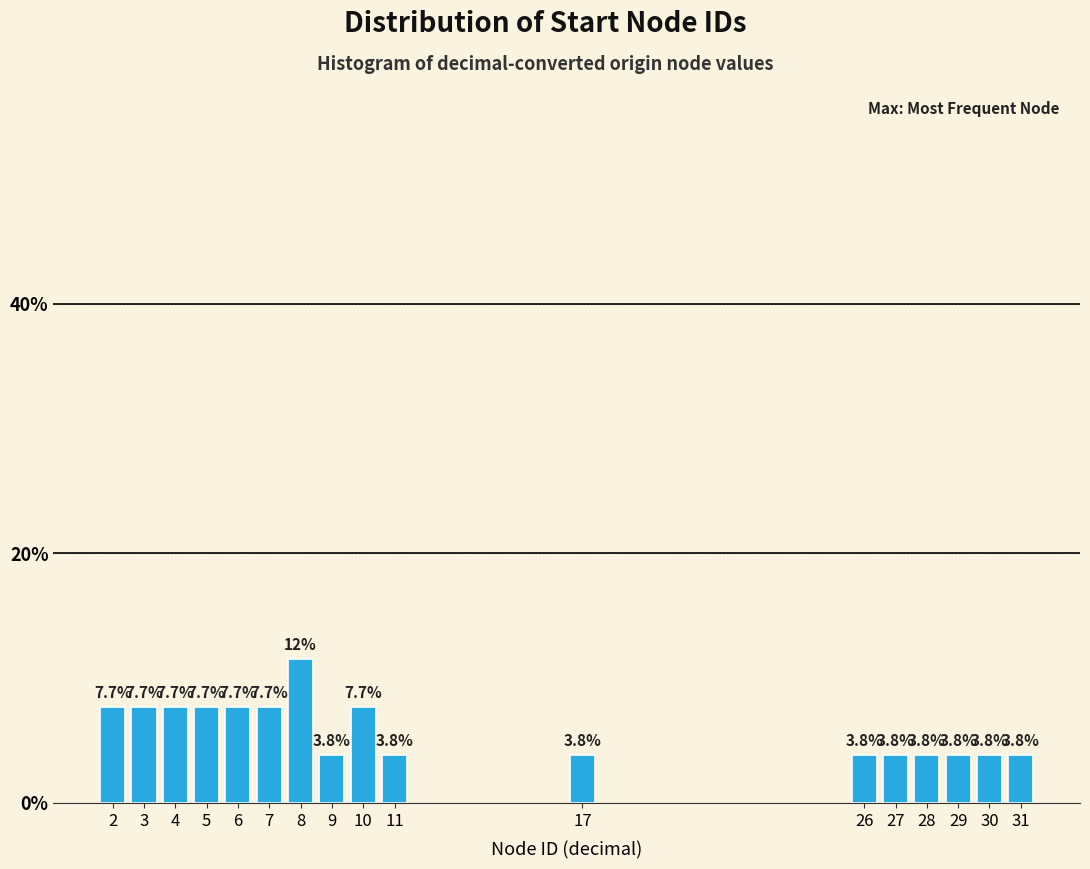

Reading left to right, what are all the values shown in this chart?

2=7.7	3=7.7	4=7.7	5=7.7	6=7.7	7=7.7	8=11.5	9=3.8	10=7.7	11=3.8	17=3.8	26=3.8	27=3.8	28=3.8	29=3.8	30=3.8	31=3.8